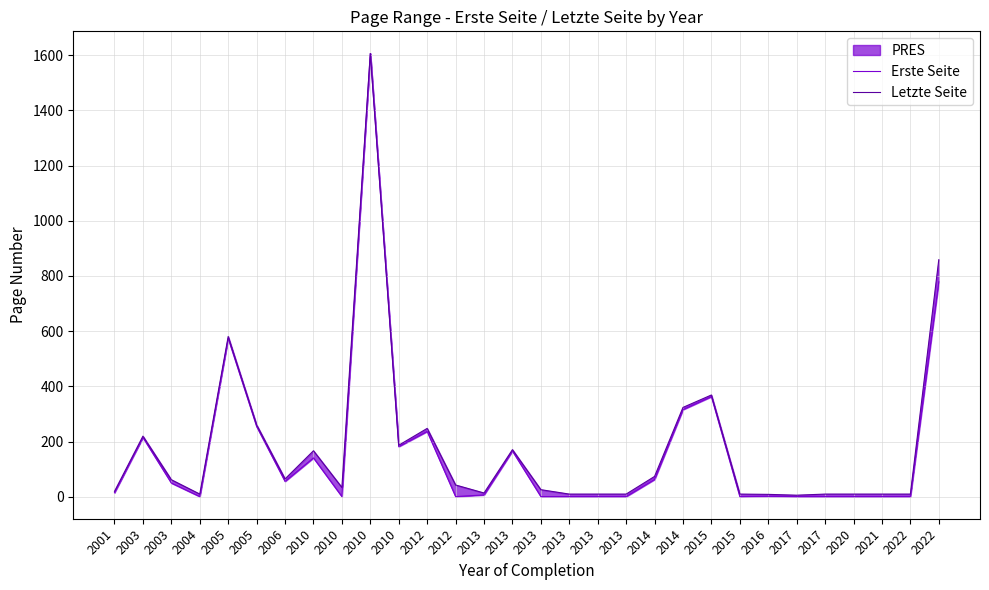

List the series in order of their peak value, highest first.

Erste Seite, Letzte Seite